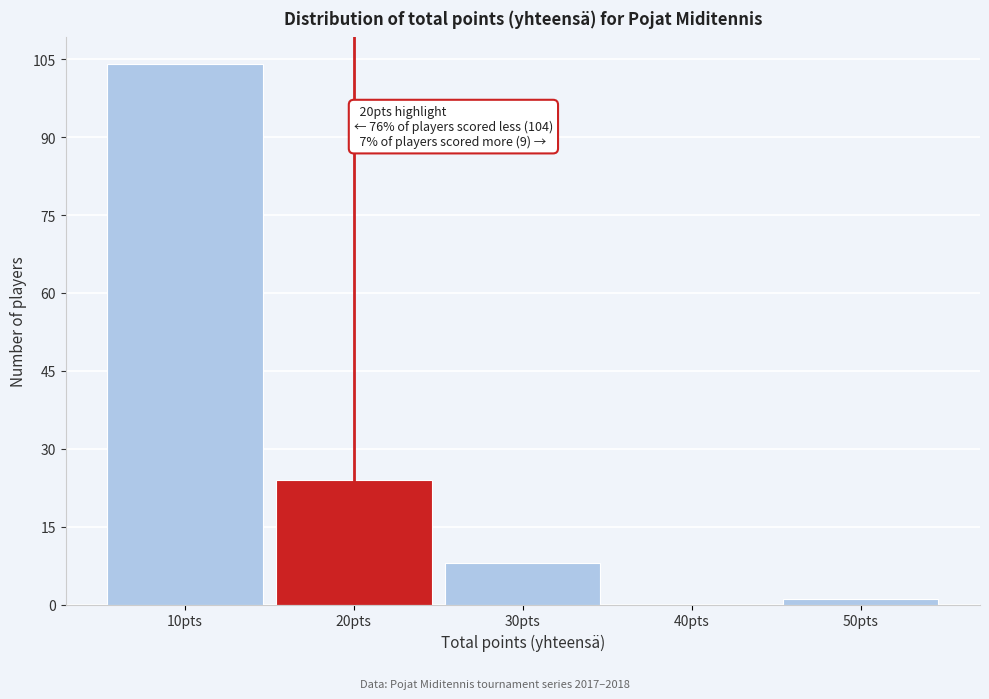

Over which range of the x-axis is the bar tallest?

5 to 15